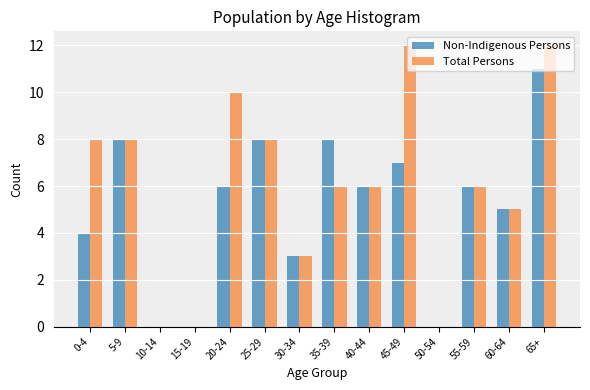

Which series changed the most between 30-34 and 45-49?

Total Persons